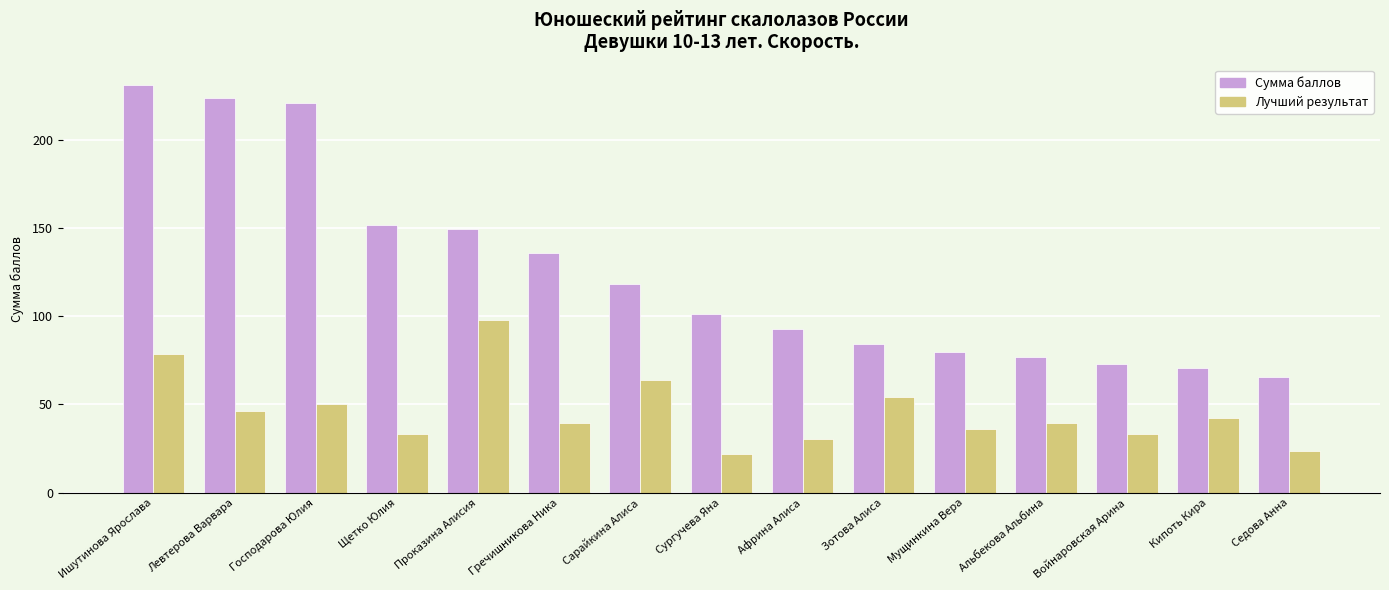

Which series has the largest range (max minus min)?

Сумма баллов